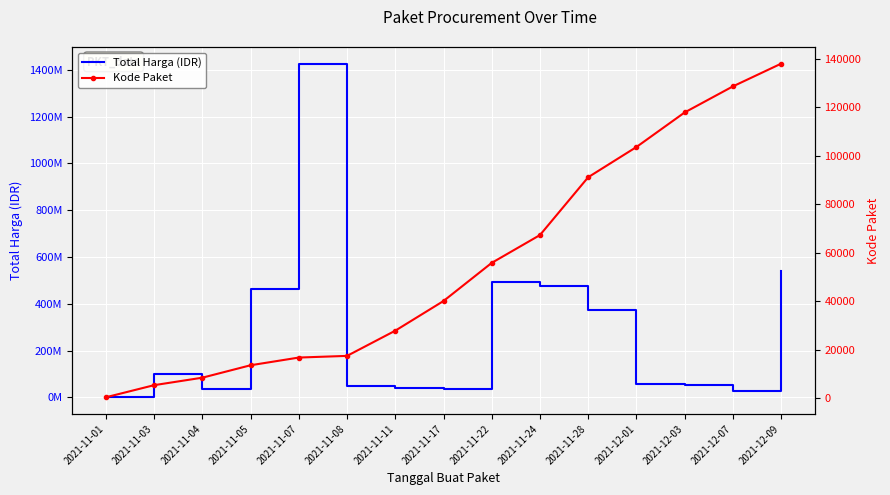

Reading left to right, list all the values displayed in this chart.

Total Harga (IDR): 333600	98772570	34000000	464002100	1425867900	49730040	39440000	34292000	493000000	477600000	373404000	56152800	51601000	27412000	541071000
Kode Paket: 464	5449	8530	13652	16823	17509	27891	40112	55826	67279	91101	103541	117783	128516	137876